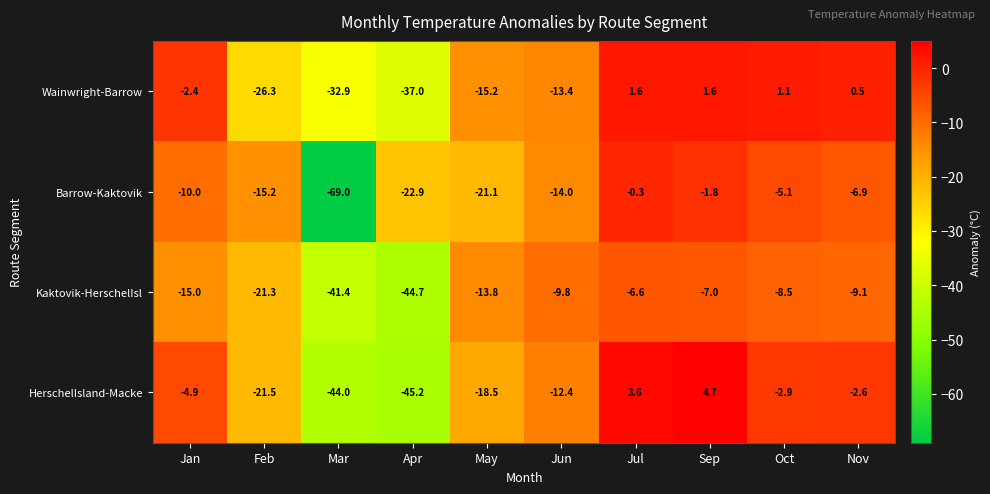

True or false: Barrow-Kaktovik has a value of -12.1 at Nov.

False